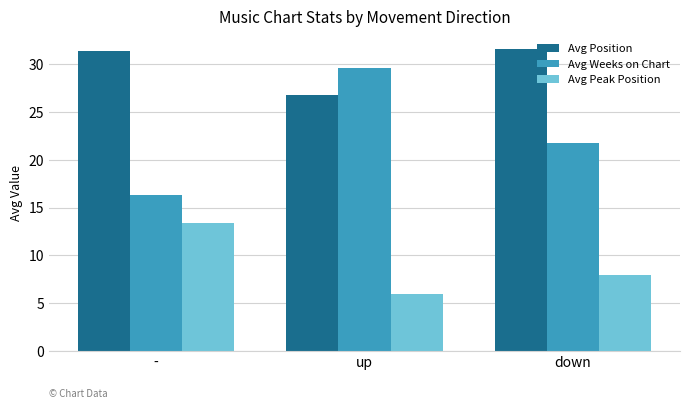

What is the sum of the Avg Position values at up and down?

58.4